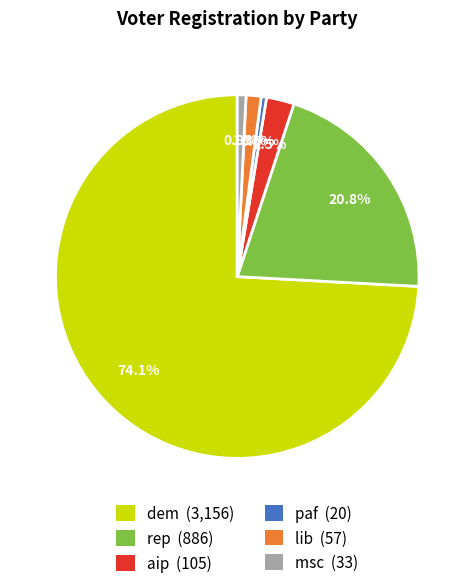

Which category accounts for the majority?

dem